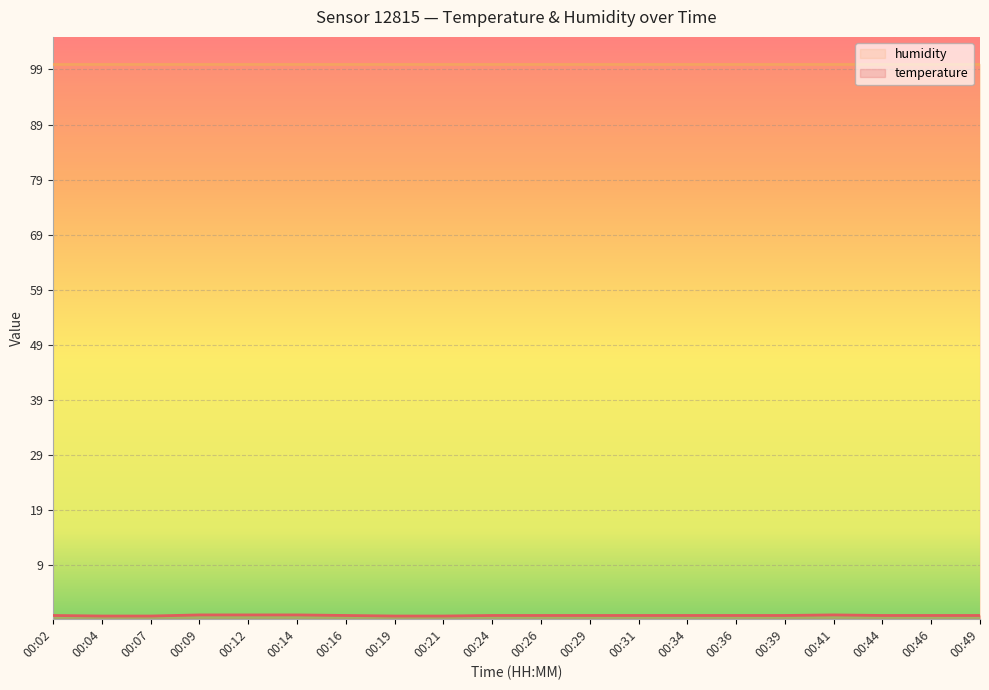

At which category does the data reach its first local peak?

00:41